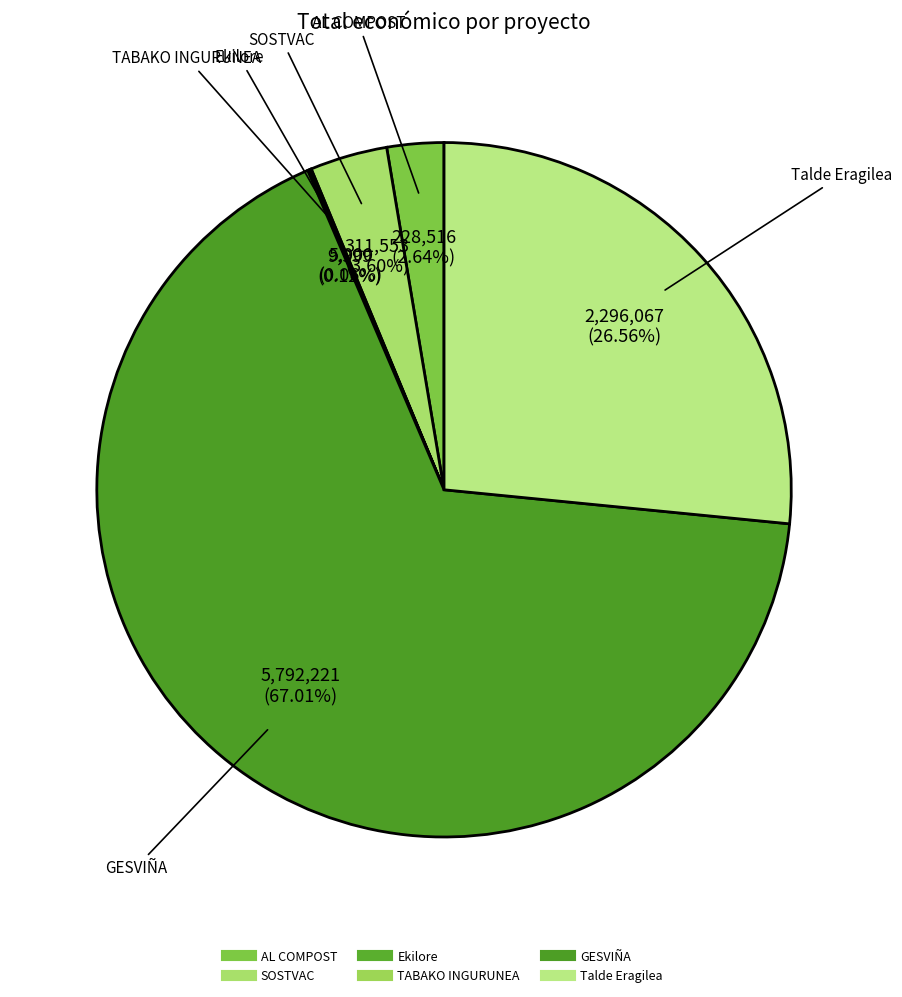

Is it true that TABAKO INGURUNEA is 6% of the pie?

False